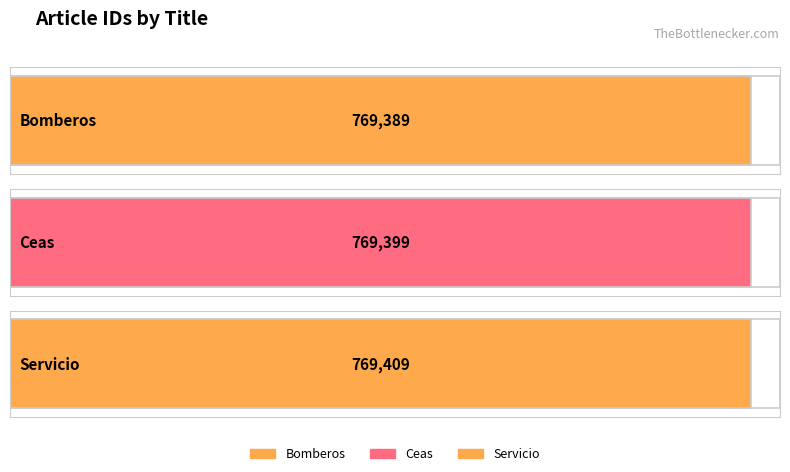

What is the label of the 1st bar from the right?

Servicio